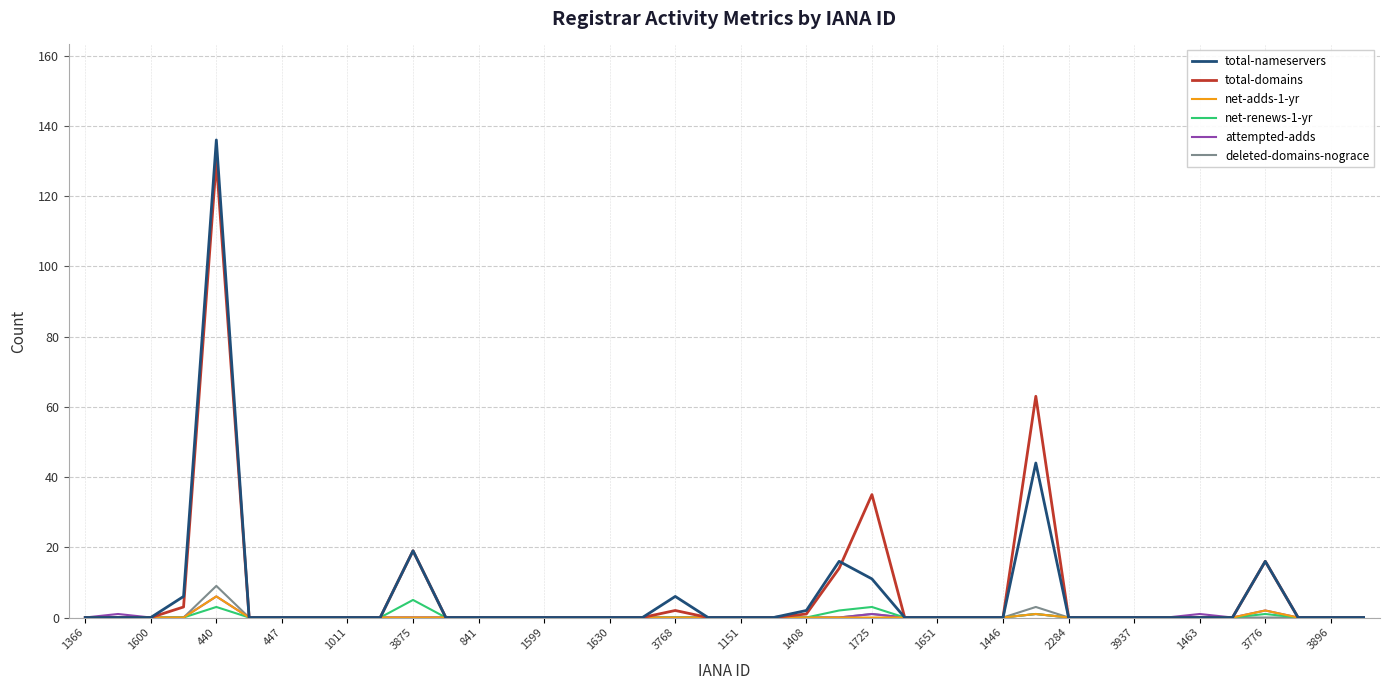

In total-domains, how many points are higher than both neighbors (excluding endpoints)?

6